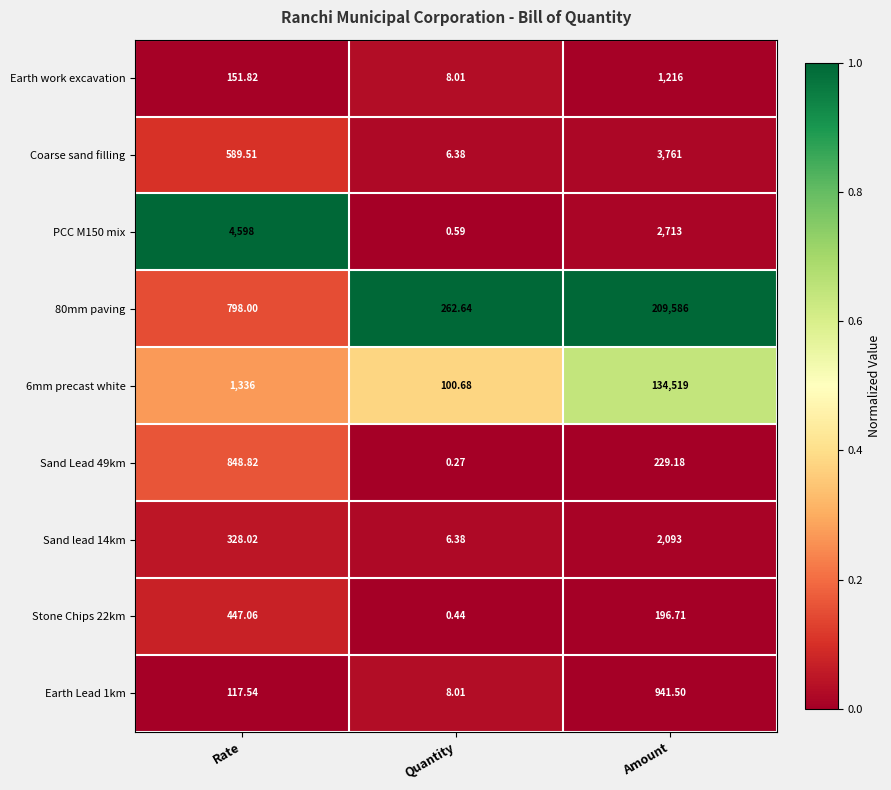

List the labels in order of 6mm precast white value, largest first.

Amount, Rate, Quantity